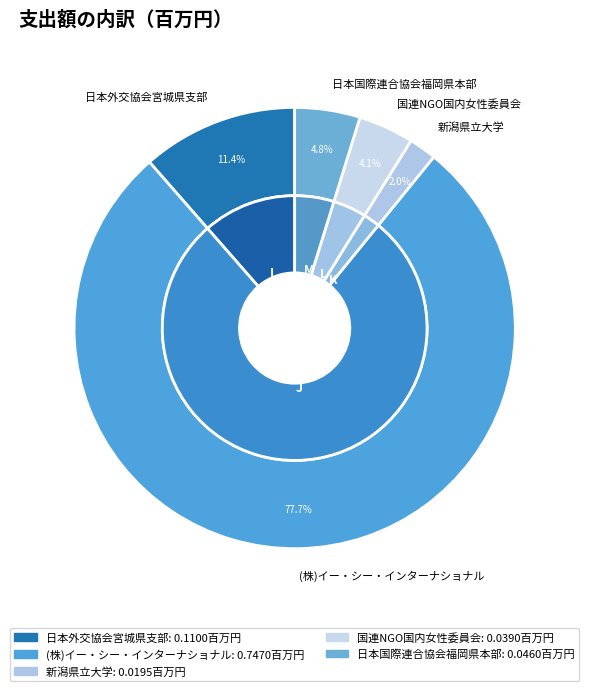

What portion of the pie excludes L?

95.9%